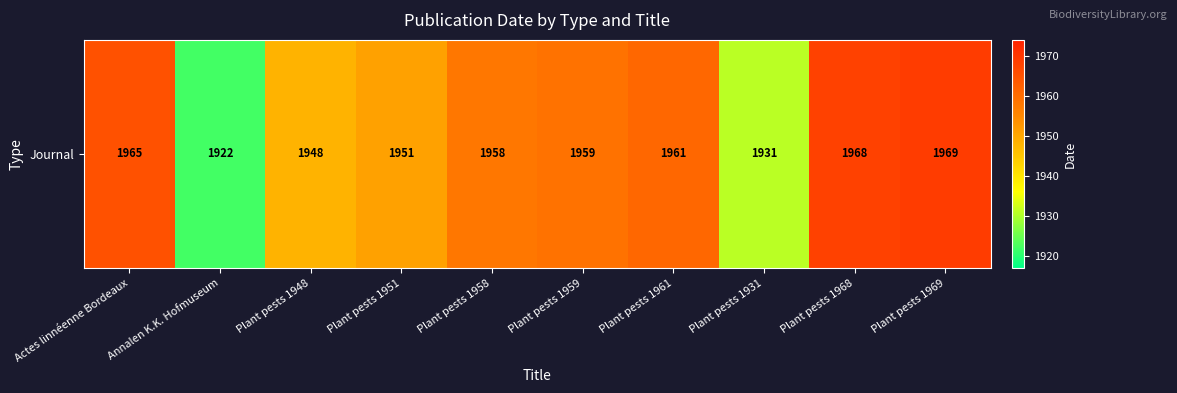

How many data points are less than 1959?

5